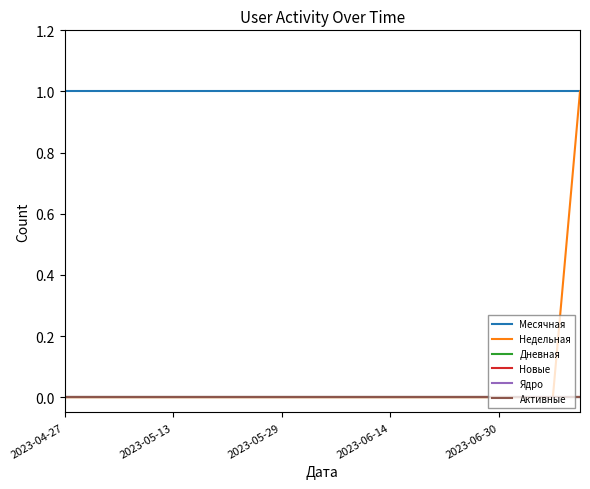

Does the chart have visible grid lines?

No